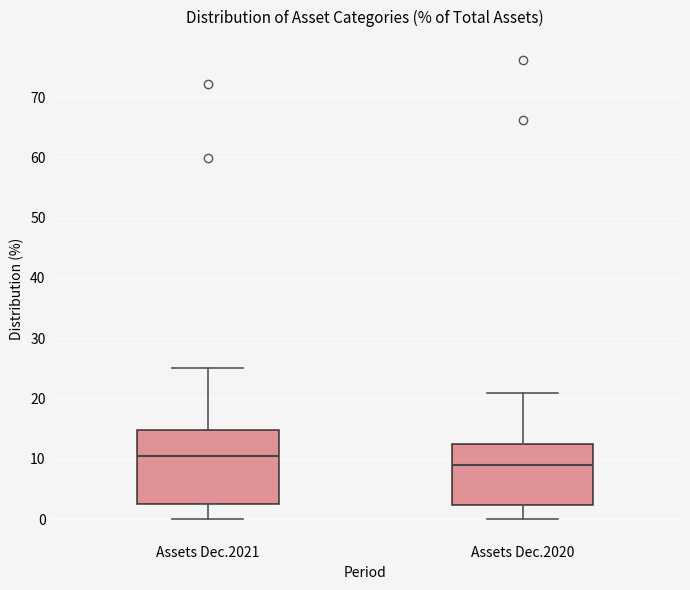

Reading left to right, read every box against the y-axis: the position of its median line, the range the box covers, and the ends of its whiskers. The values are not printed on the chart, so give them approximately, as read against the axis.

Assets Dec.2021: median 10, box 3 to 15, whiskers 0 to 25
Assets Dec.2020: median 9, box 2 to 12, whiskers 0 to 21